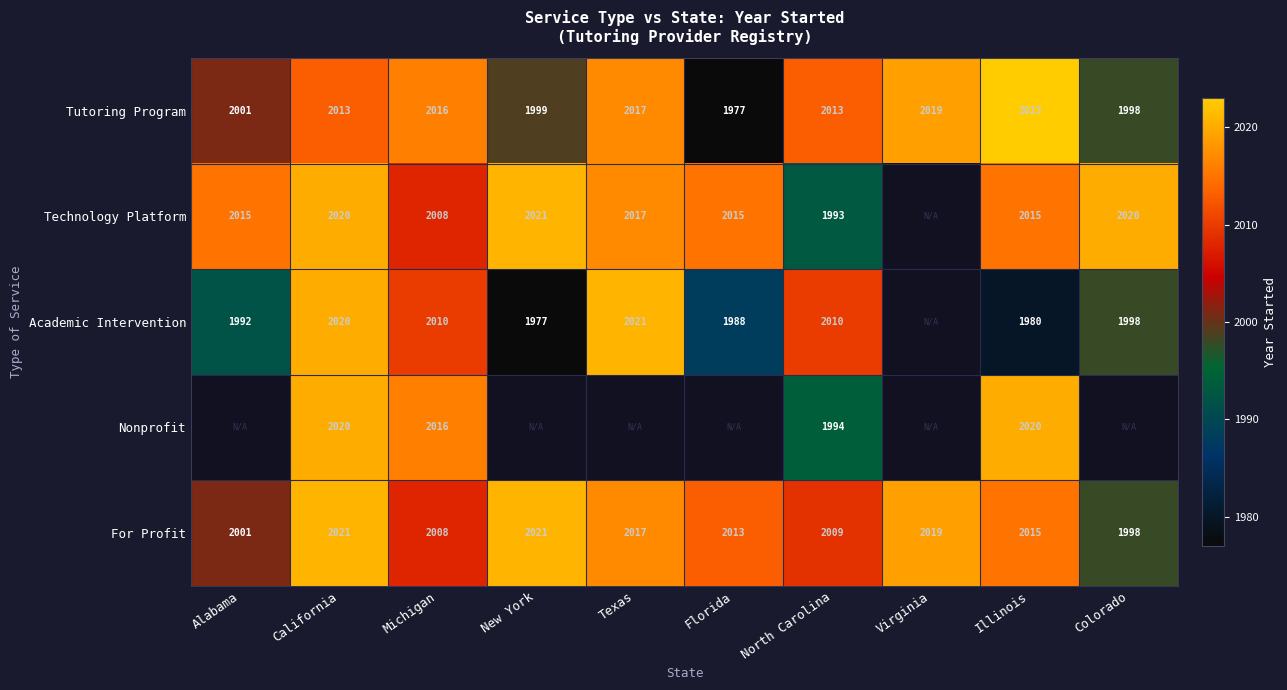

What is the difference between the highest and lowest values at North Carolina?

20